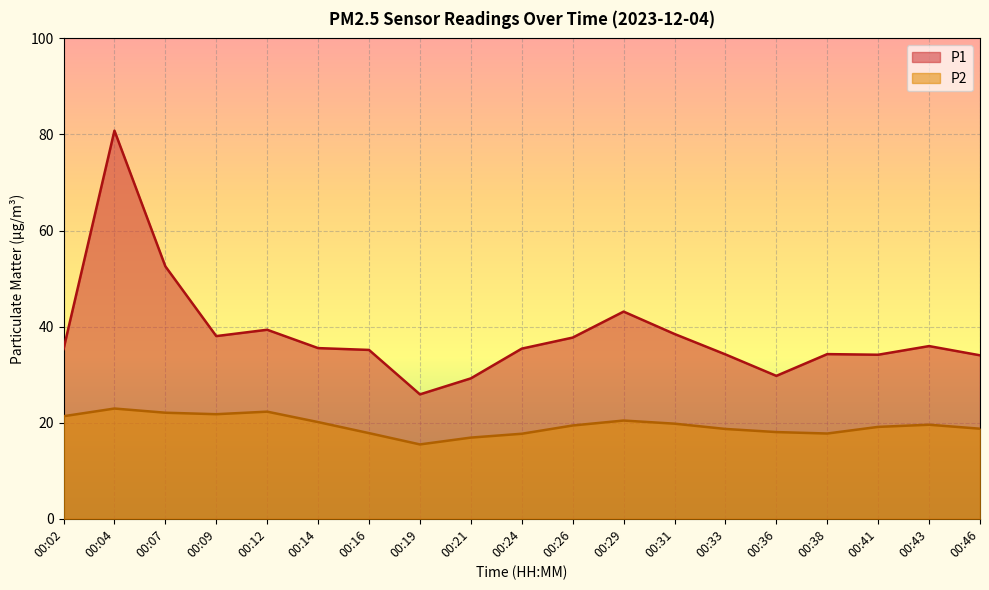

True or false: P2 and P1 cross at least once.

False